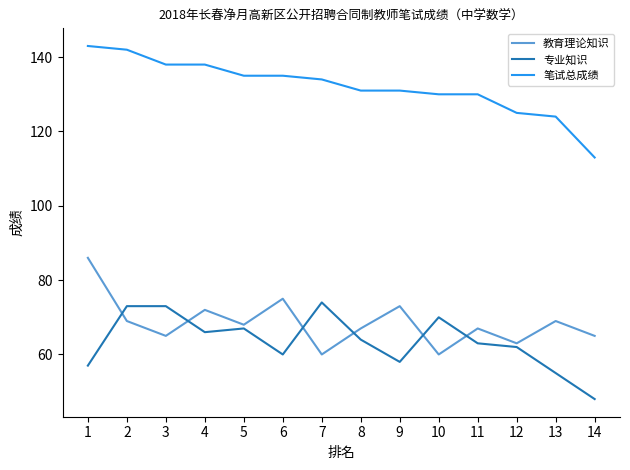

What is the maximum value for 教育理论知识?

86